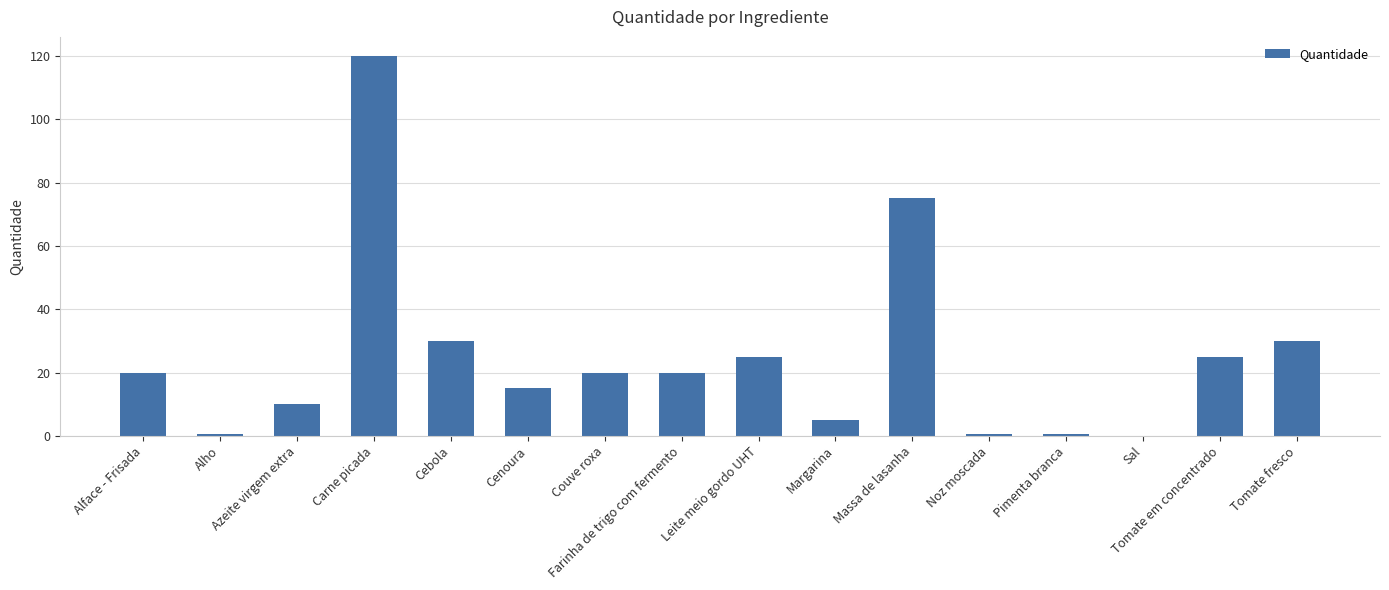

What is the maximum value shown in the chart?

120.0